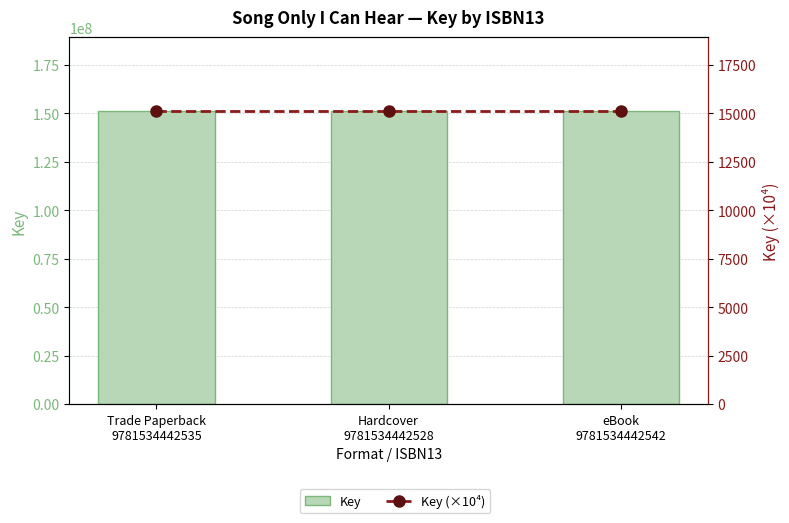

What is the sum of all Key values?

454403358.0